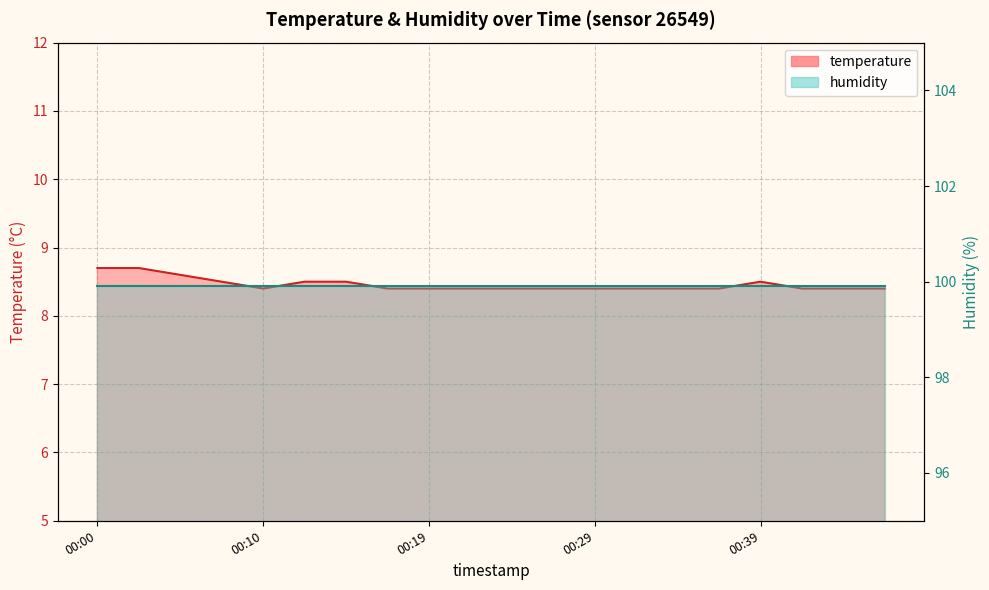

Reading right to left, list all the values displayed in this chart.

00:46=8.4	00:44=8.4	00:41=8.4	00:39=8.5	00:36=8.4	00:34=8.4	00:32=8.4	00:29=8.4	00:27=8.4	00:24=8.4	00:22=8.4	00:19=8.4	00:17=8.4	00:14=8.5	00:12=8.5	00:10=8.4	00:07=8.5	00:05=8.6	00:02=8.7	00:00=8.7